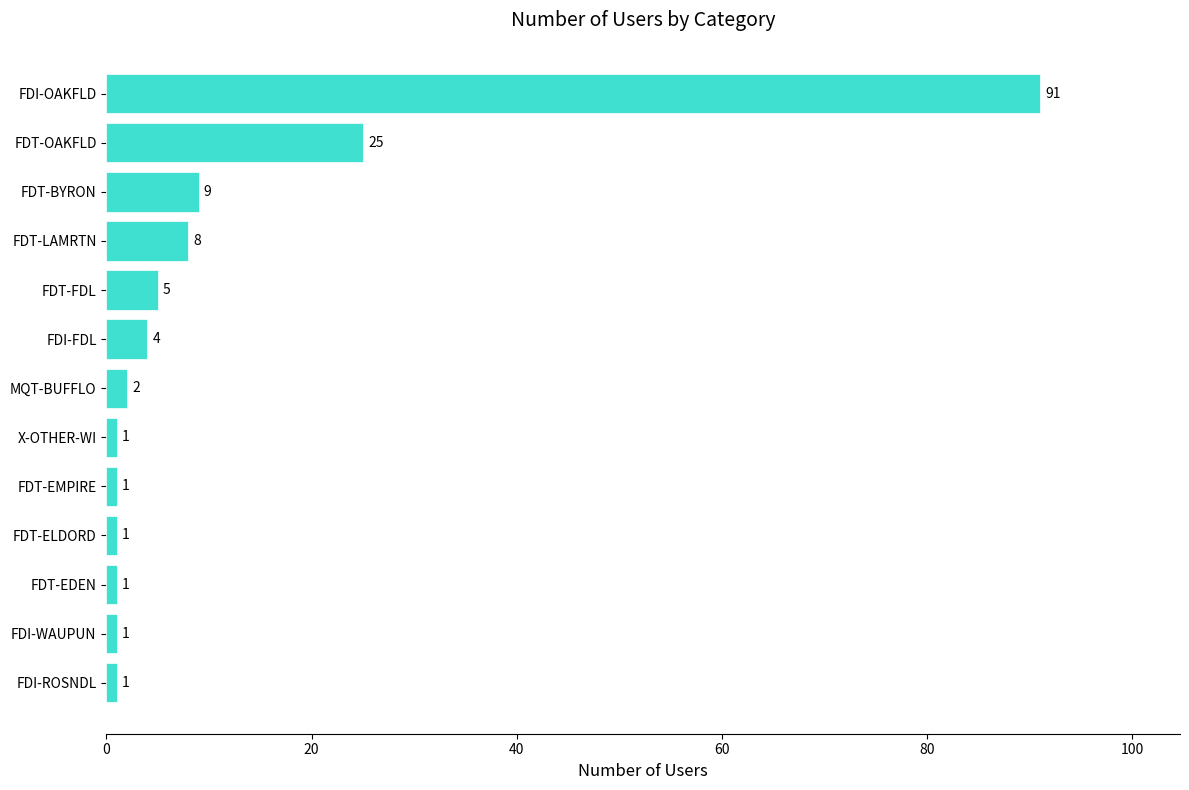

Read the value at FDI-OAKFLD, to the nearest 10.

90